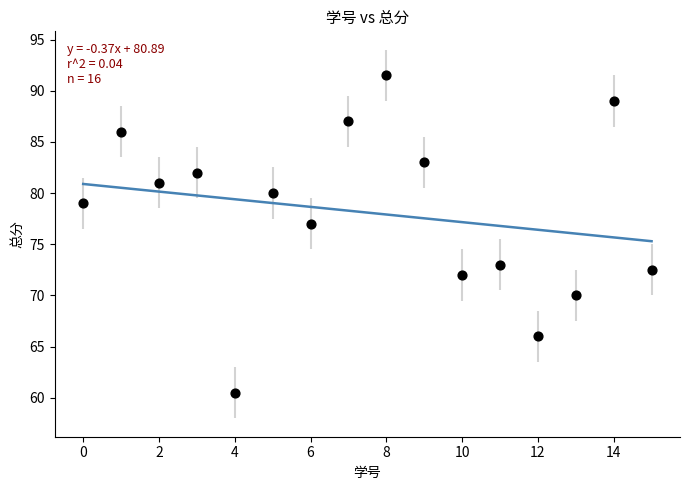

What Y value in the scatter plot is closest to 76?

77.0